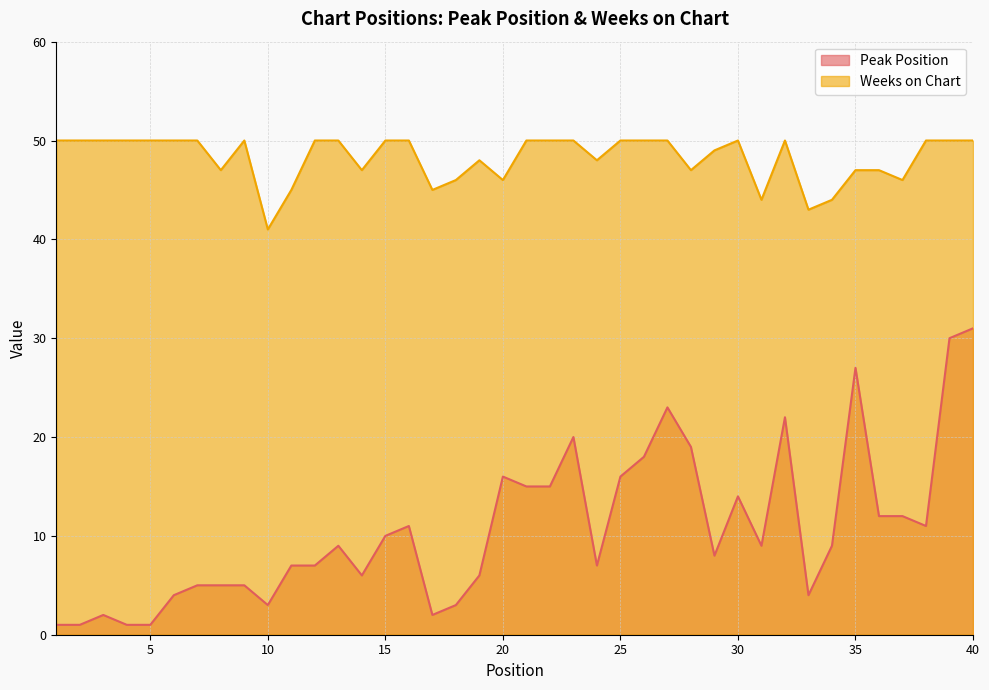

What is the sum of all Peak Position values?

427